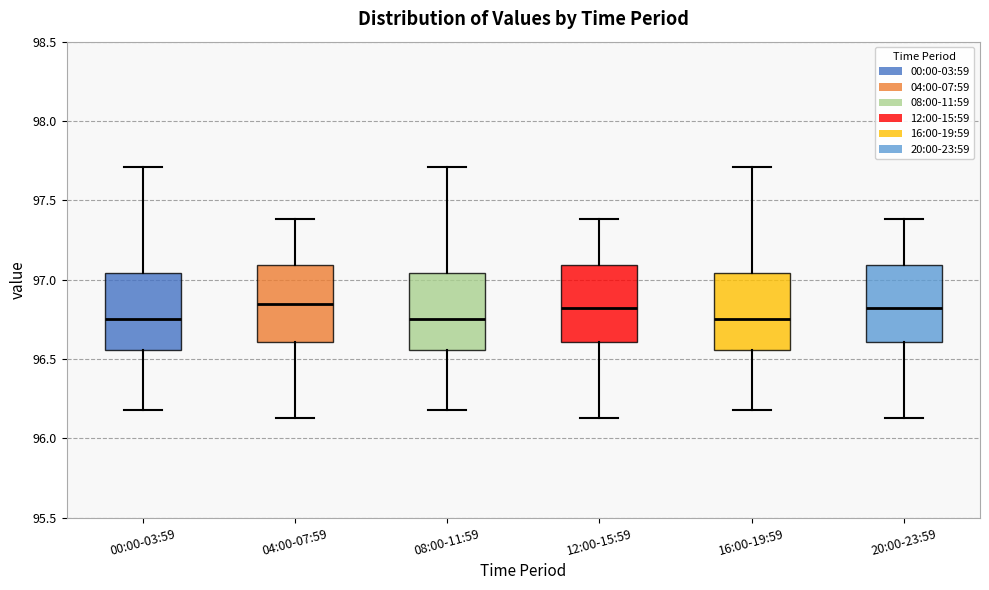

Where does the upper whisker of the box for 12:00-15:59 end on the y-axis? The values are not printed on the chart, so give them approximately, as read against the axis.

97.40